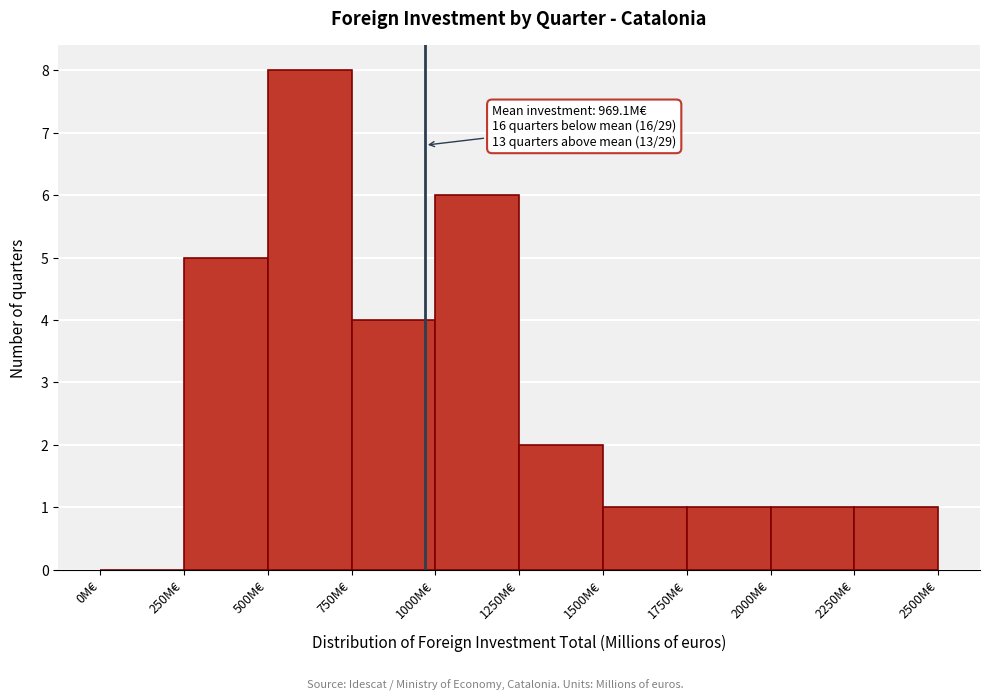

Which range on the x-axis has the tallest bar?

500 to 750